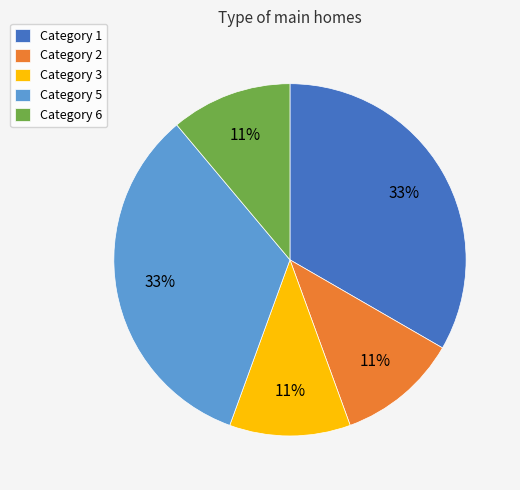

What is the ratio of the value at Category 1 to the value at Category 6?

3.0